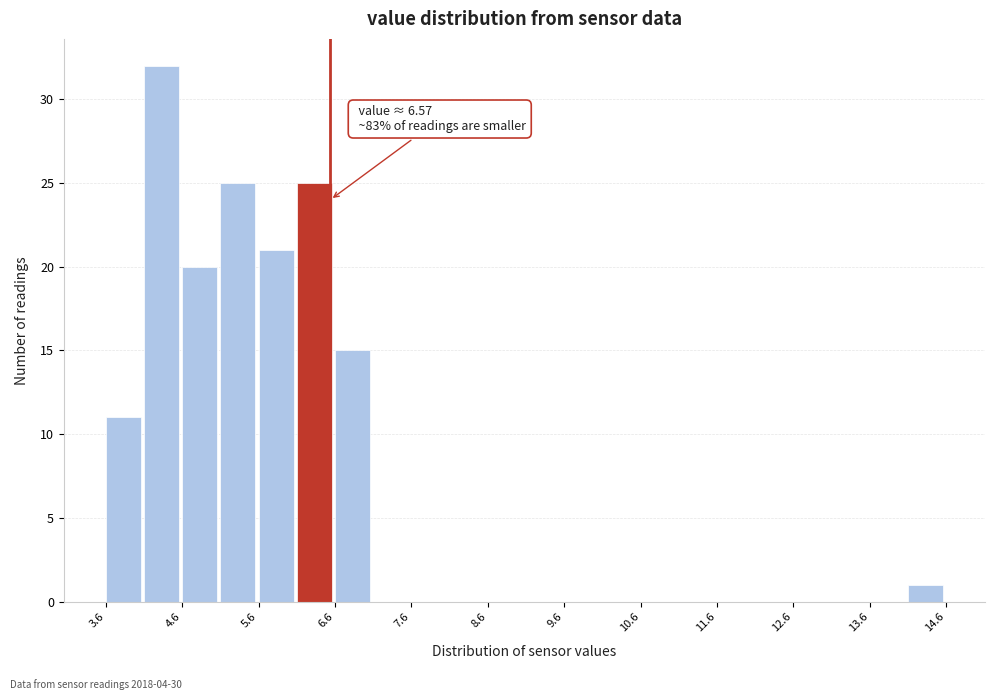

Which range on the x-axis has the tallest bar?

4.13 to 4.63